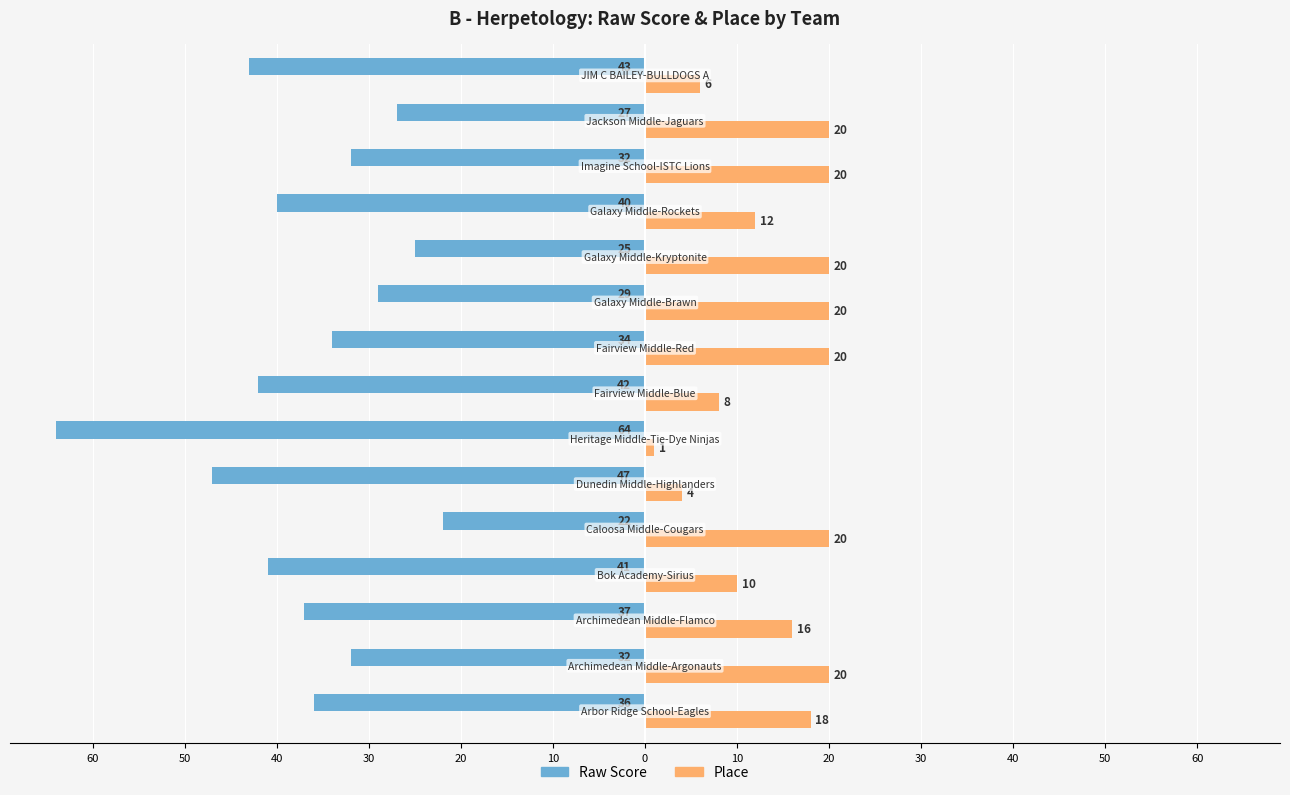

What are all the series names shown in the legend?

Raw Score, Place